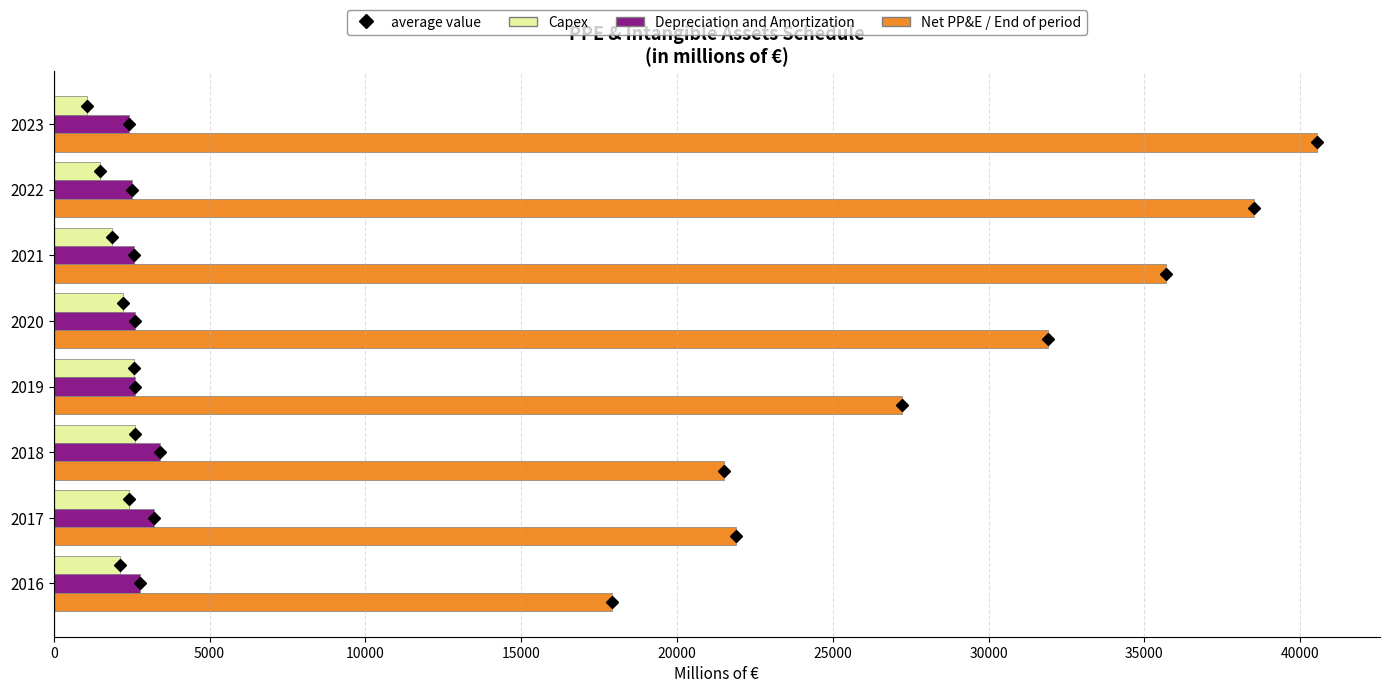

What is the average value of the Capex series?

2044.3